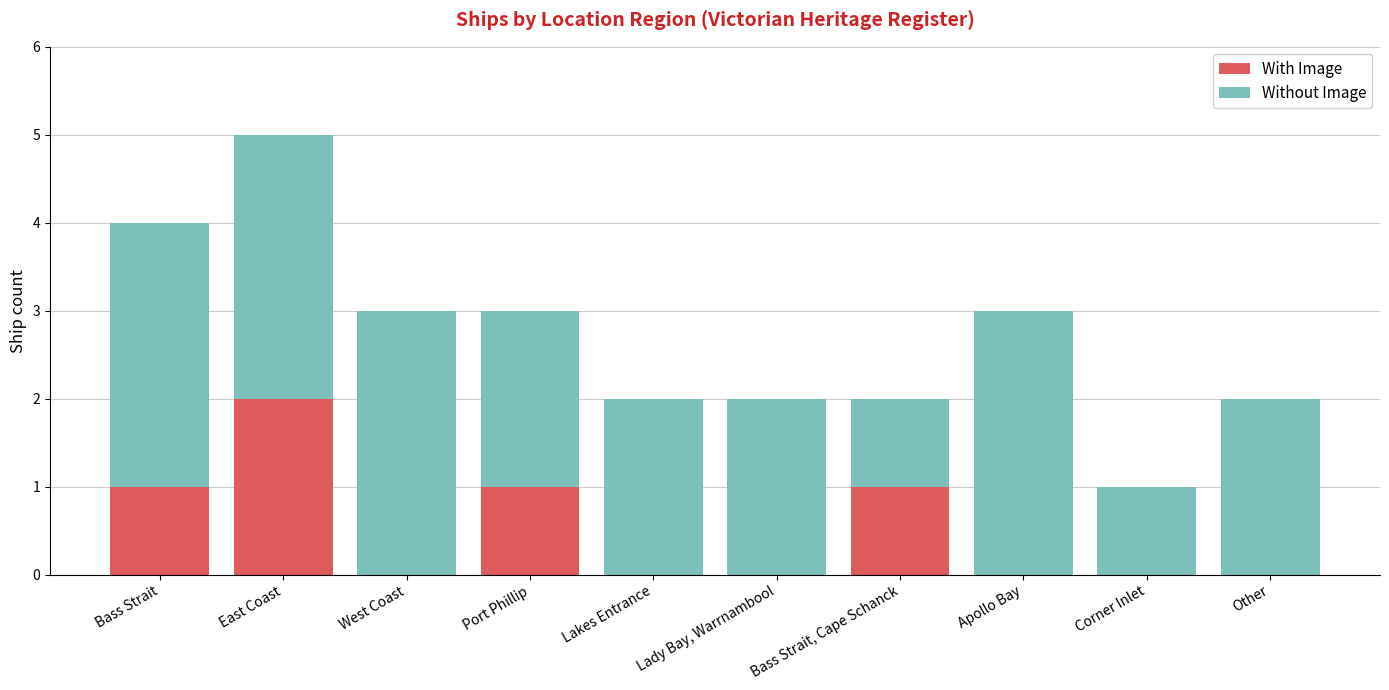

Count the number of categories in the chart.

10